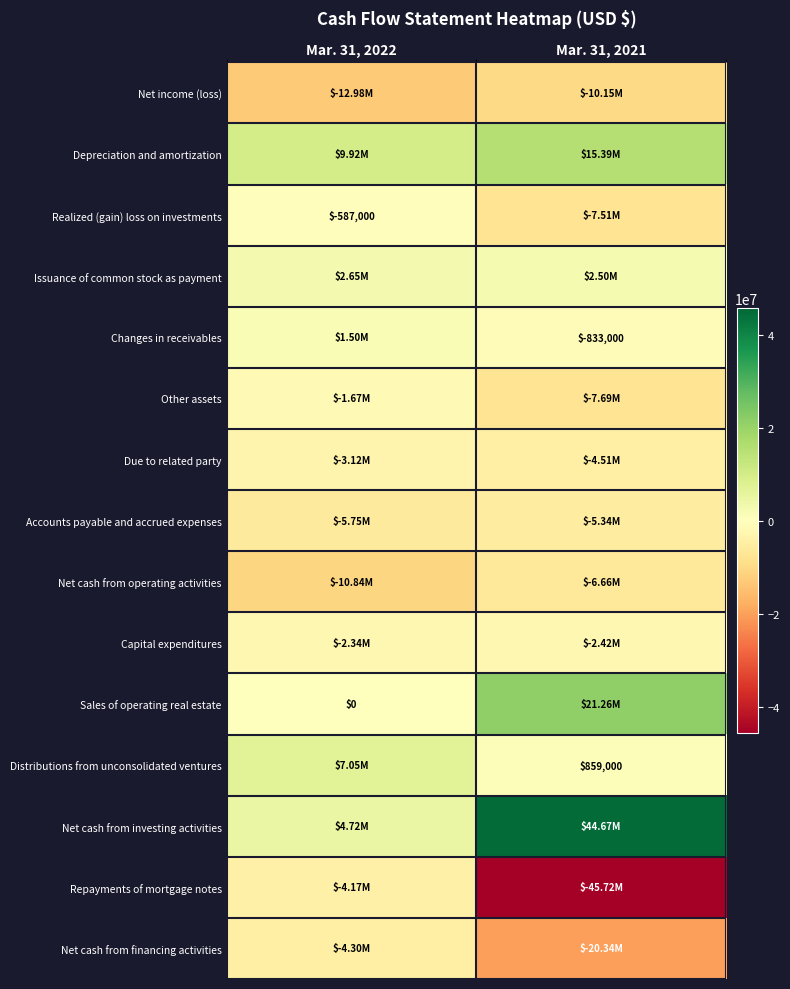

Which series has the largest range (max minus min)?

Repayments of mortgage notes